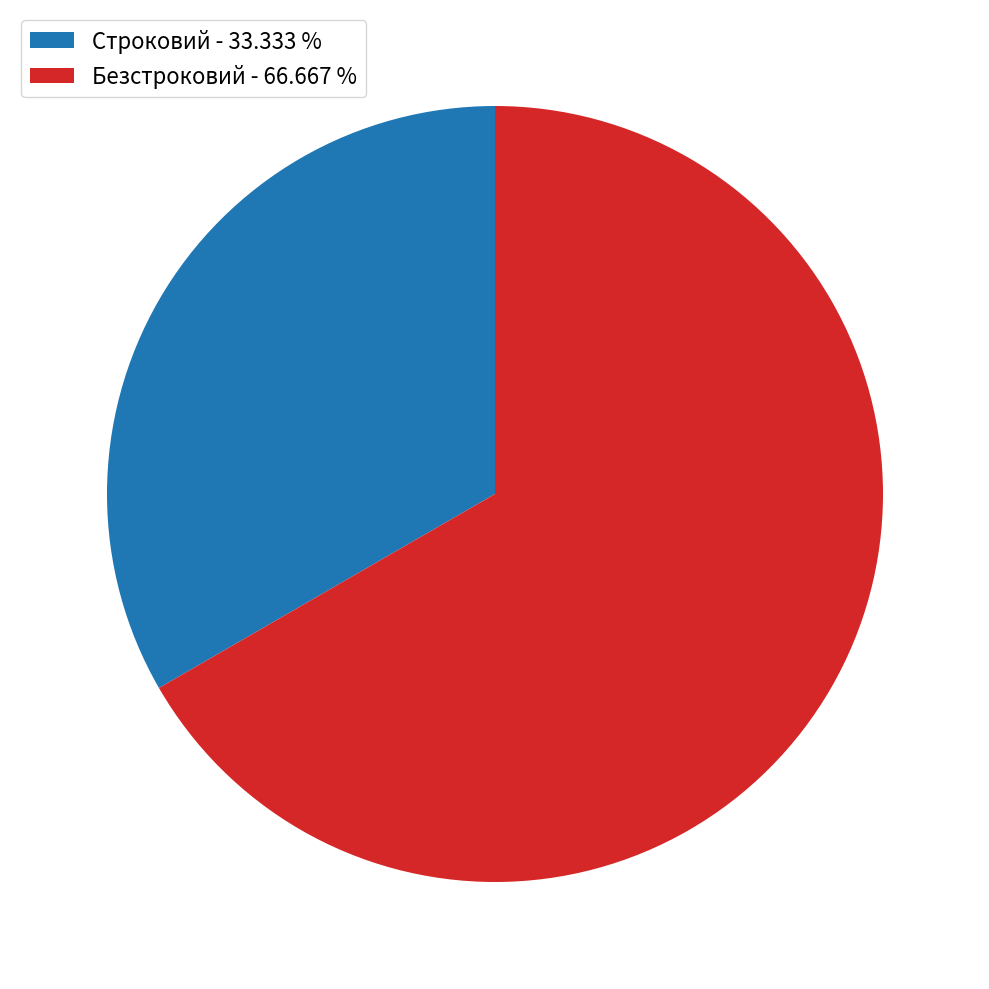

Count the number of slices in the pie.

2